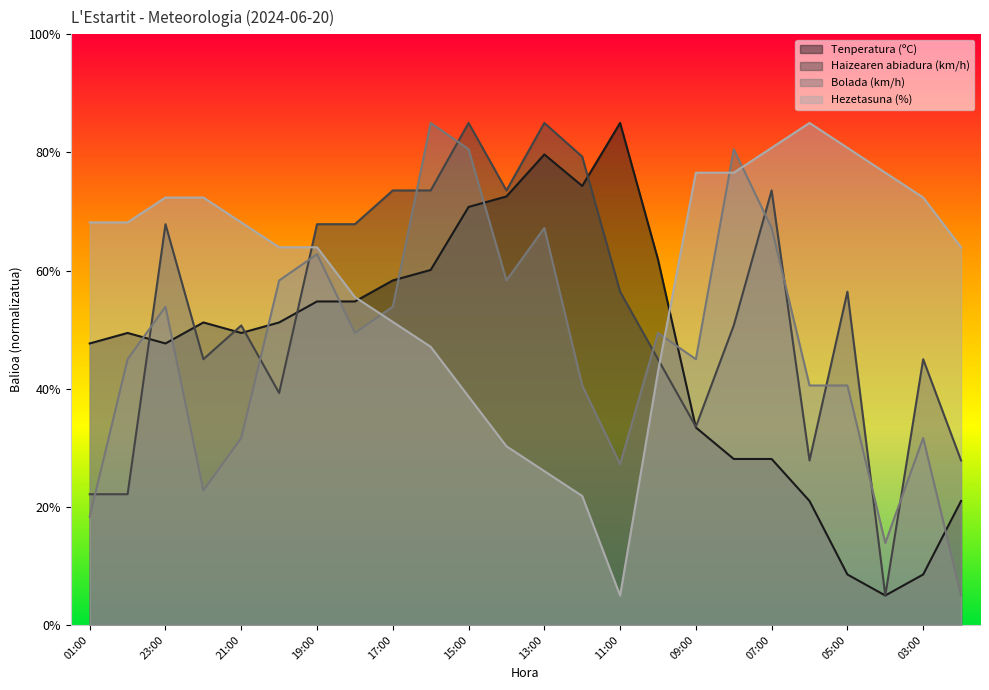

Rank the series by their maximum value, from lowest to highest.

Tenperatura (ºC), Haizearen abiadura (km/h), Bolada (km/h), Hezetasuna (%)